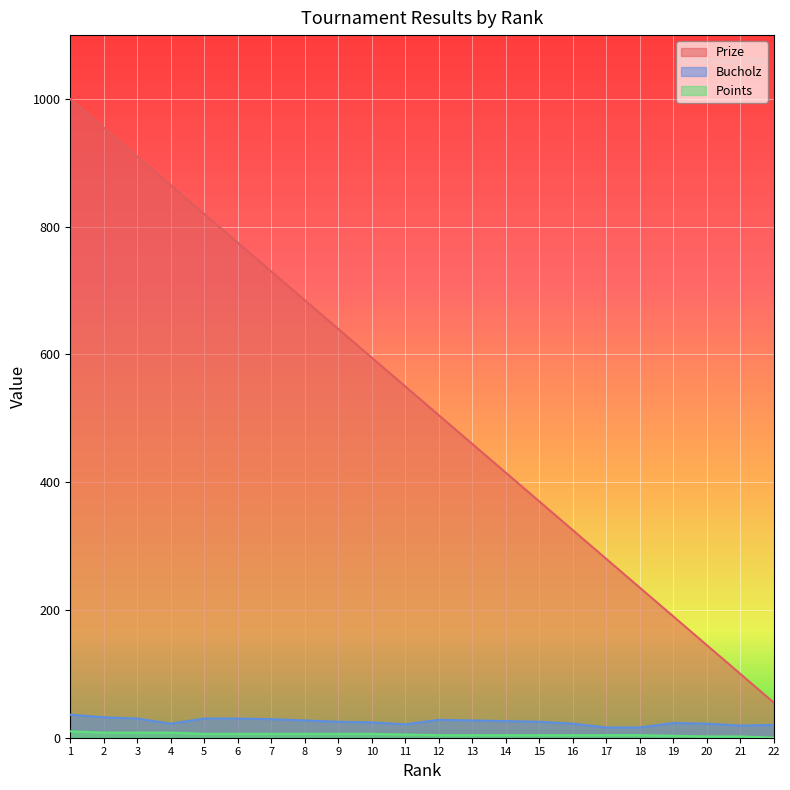

What is the average value of the Bucholz series?

25